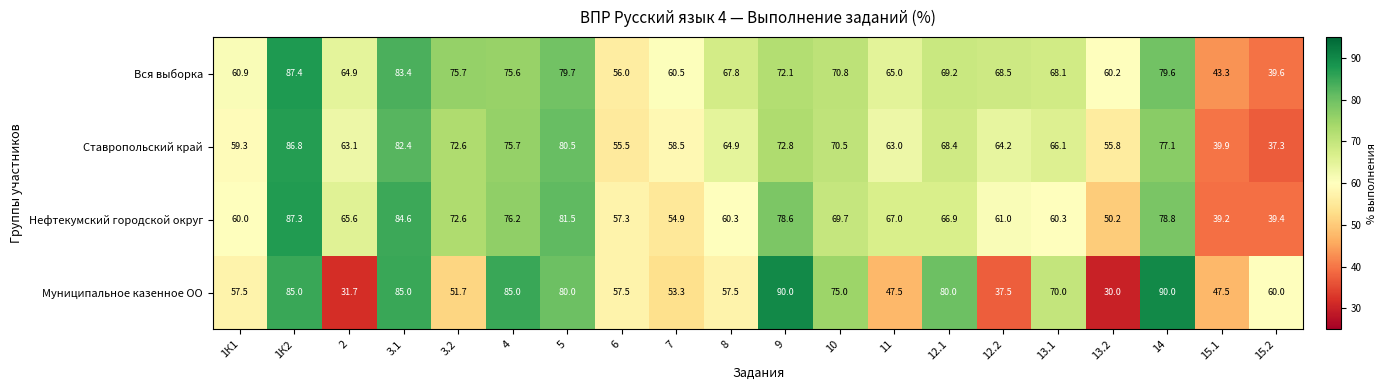

Which label corresponds to the smallest value in the chart?

13.2